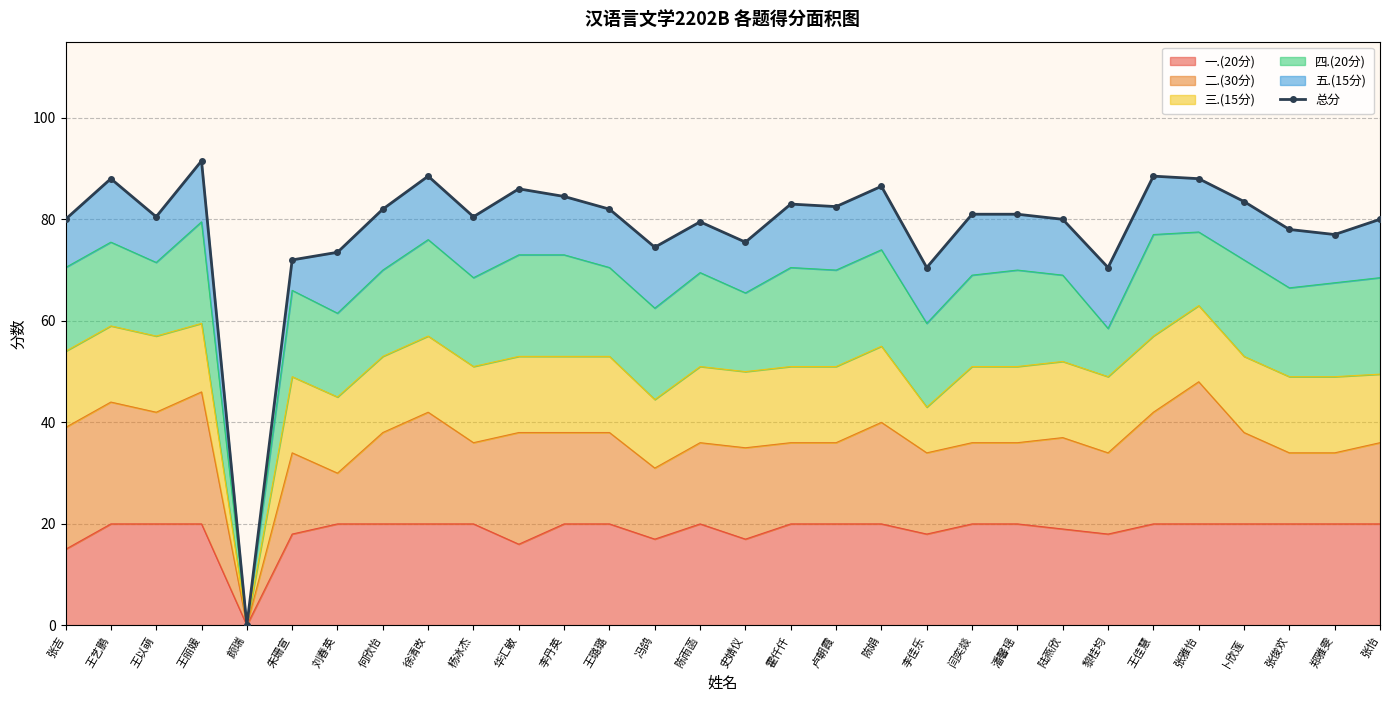

What is the label of the 7th point from the left?

刘春英